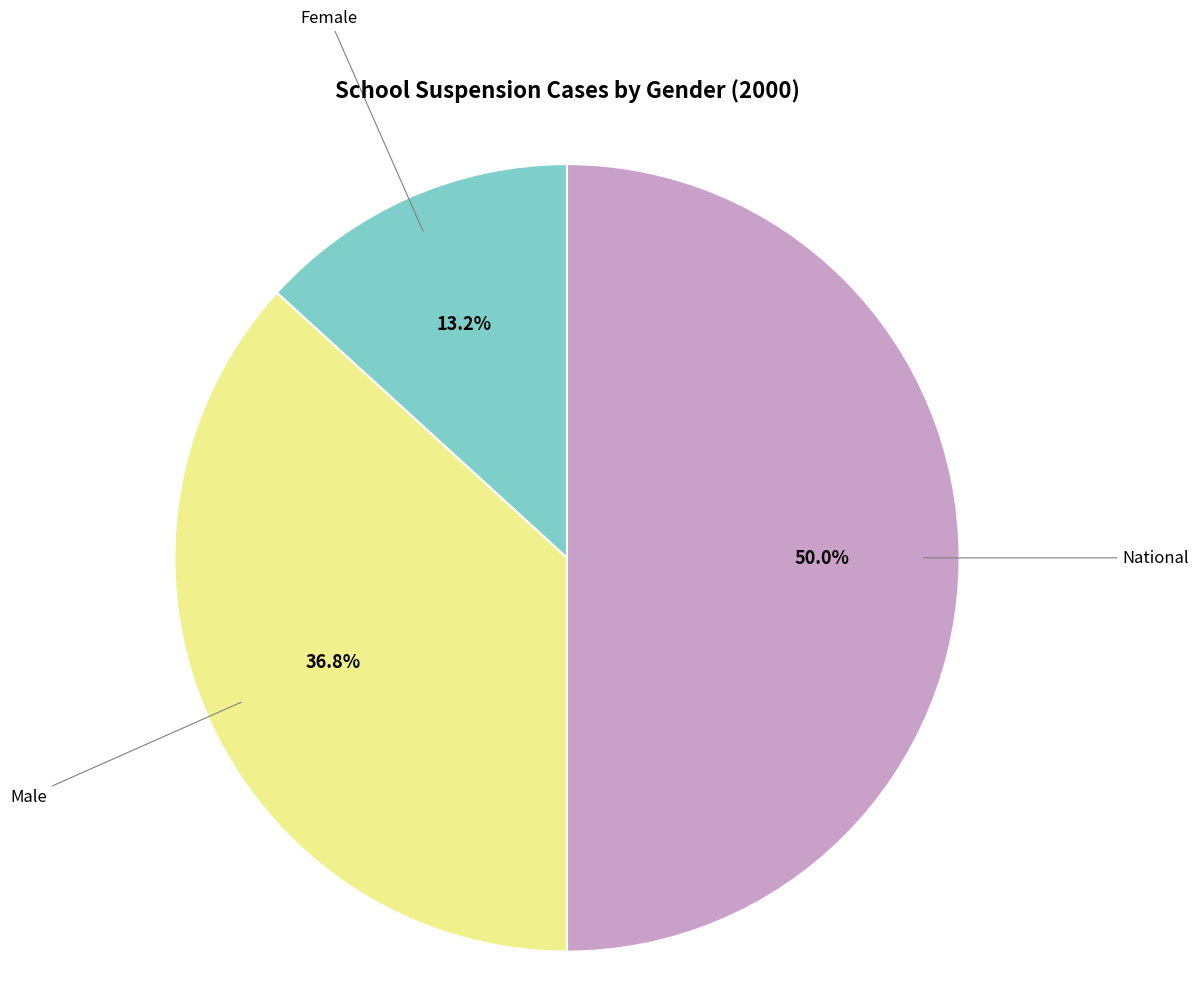

Does Male account for over 50% of the chart?

No